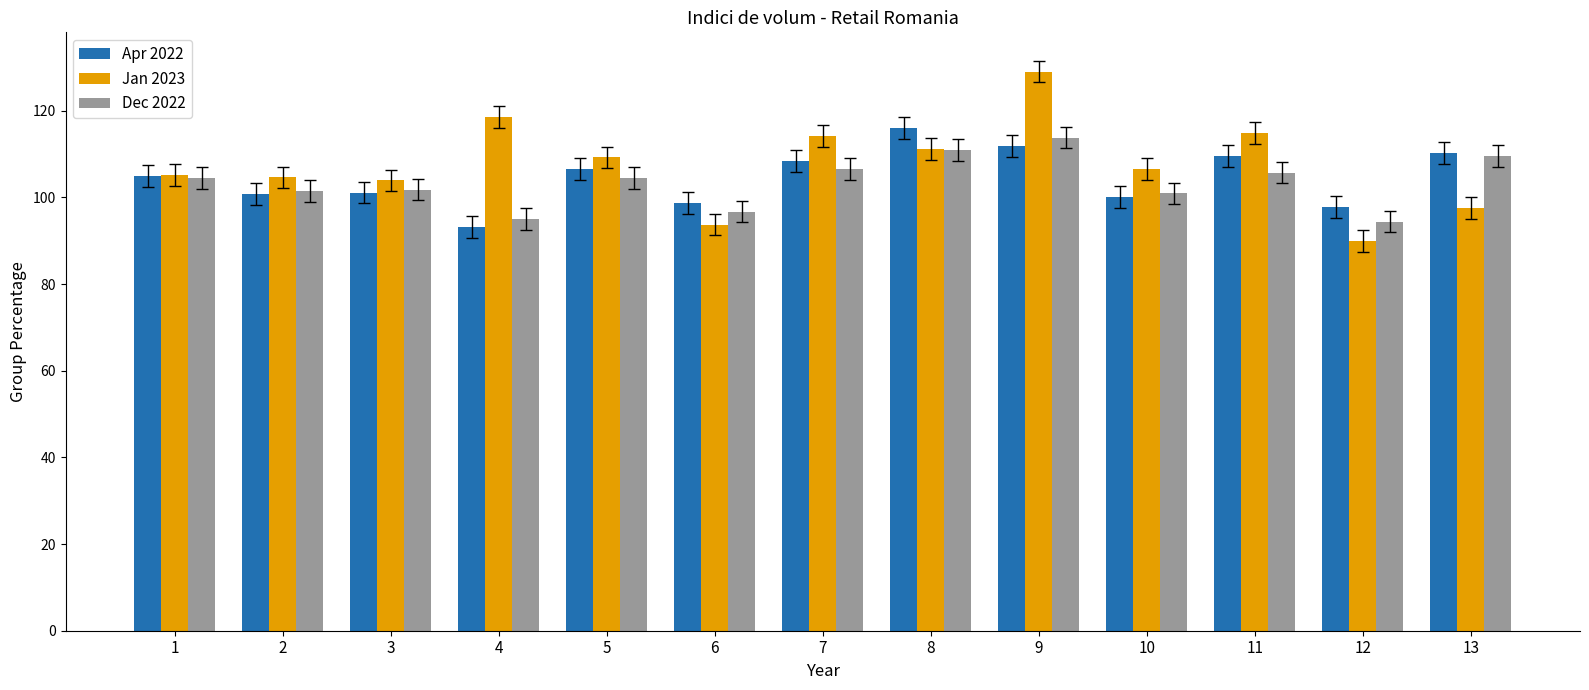

Which series has the widest spread of values?

Jan 2023